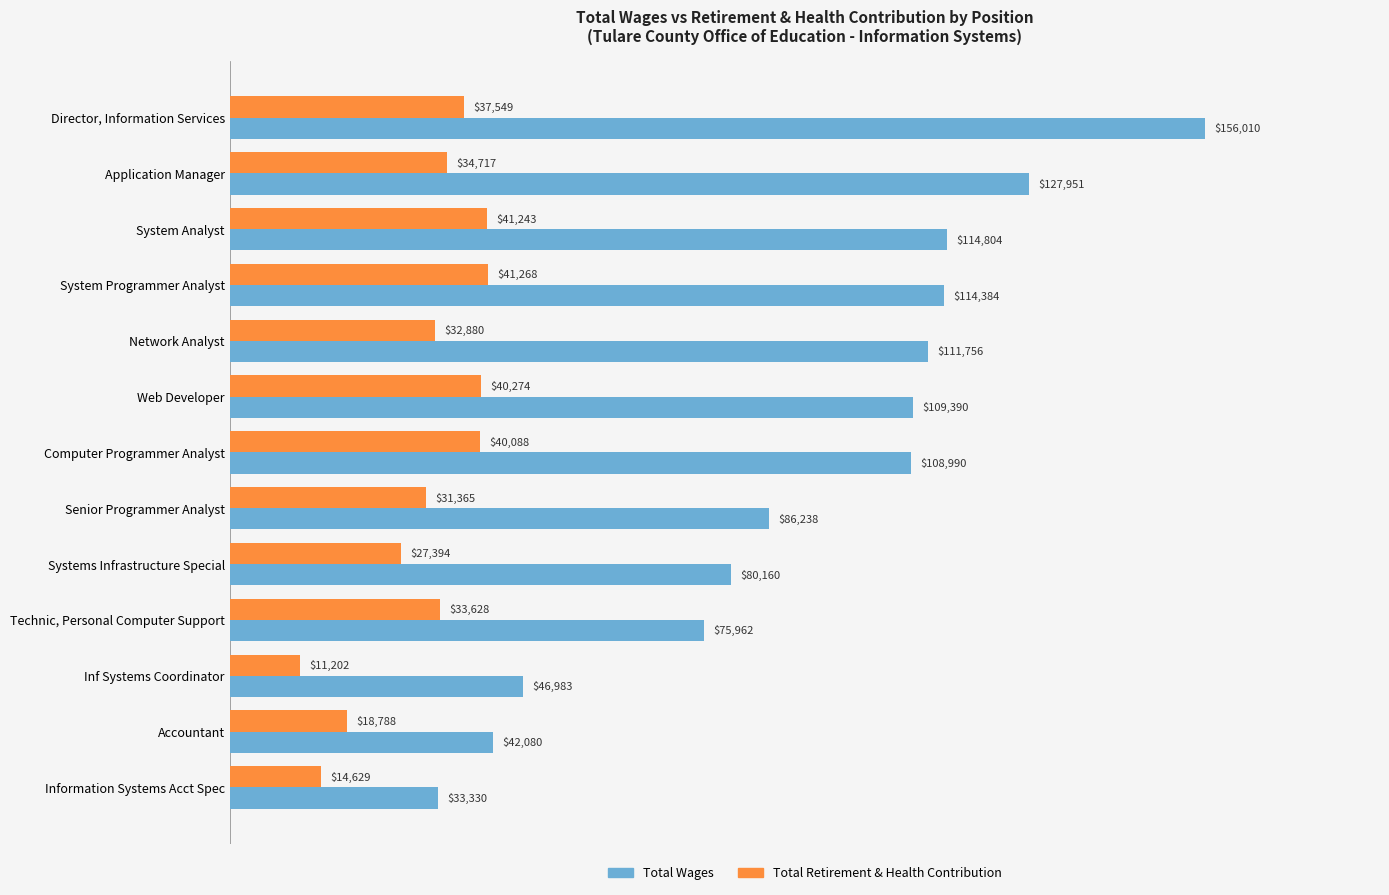

What is the difference between the second highest and second lowest values in the Total Wages series?

85871